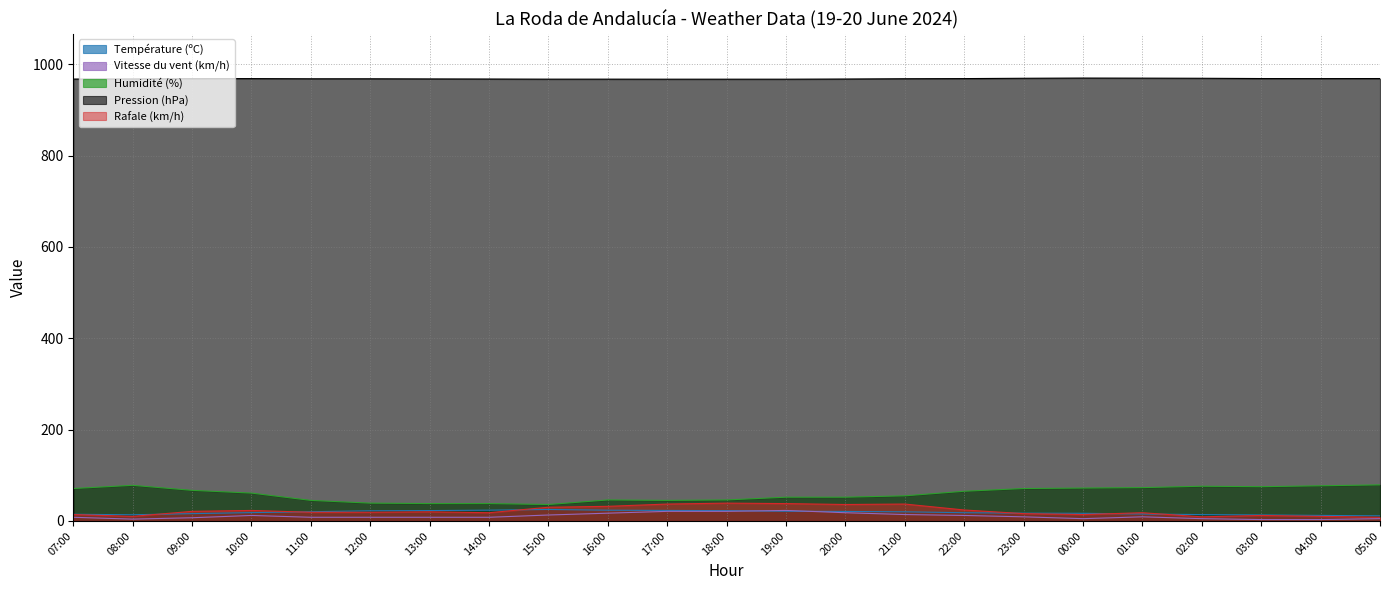

At which category is the sum across all series the highest?

19:00